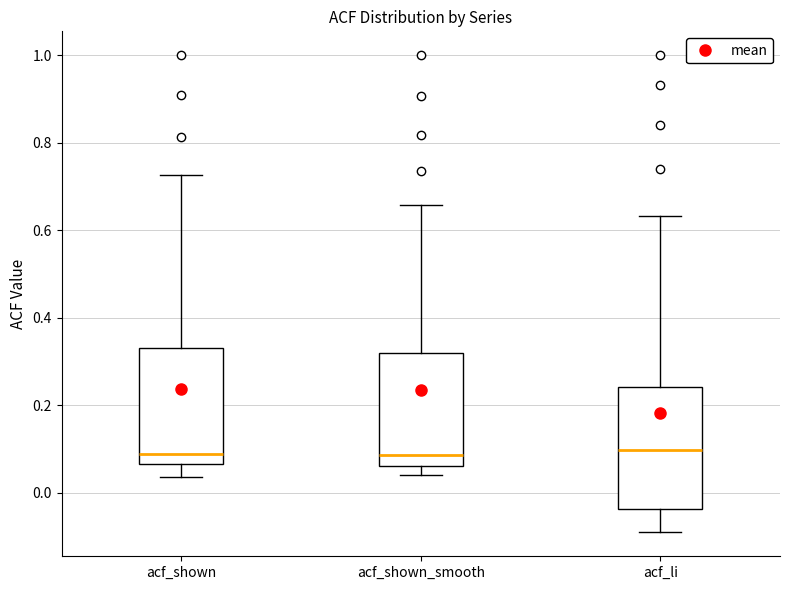

Reading left to right, read every box against the y-axis: the position of its median line, the range the box covers, and the ends of its whiskers. The values are not printed on the chart, so give them approximately, as read against the axis.

acf_shown: median 0.08, box 0.06 to 0.34, whiskers 0.04 to 0.72
acf_shown_smooth: median 0.08, box 0.06 to 0.32, whiskers 0.04 to 0.66
acf_li: median 0.10, box -0.04 to 0.24, whiskers -0.10 to 0.64